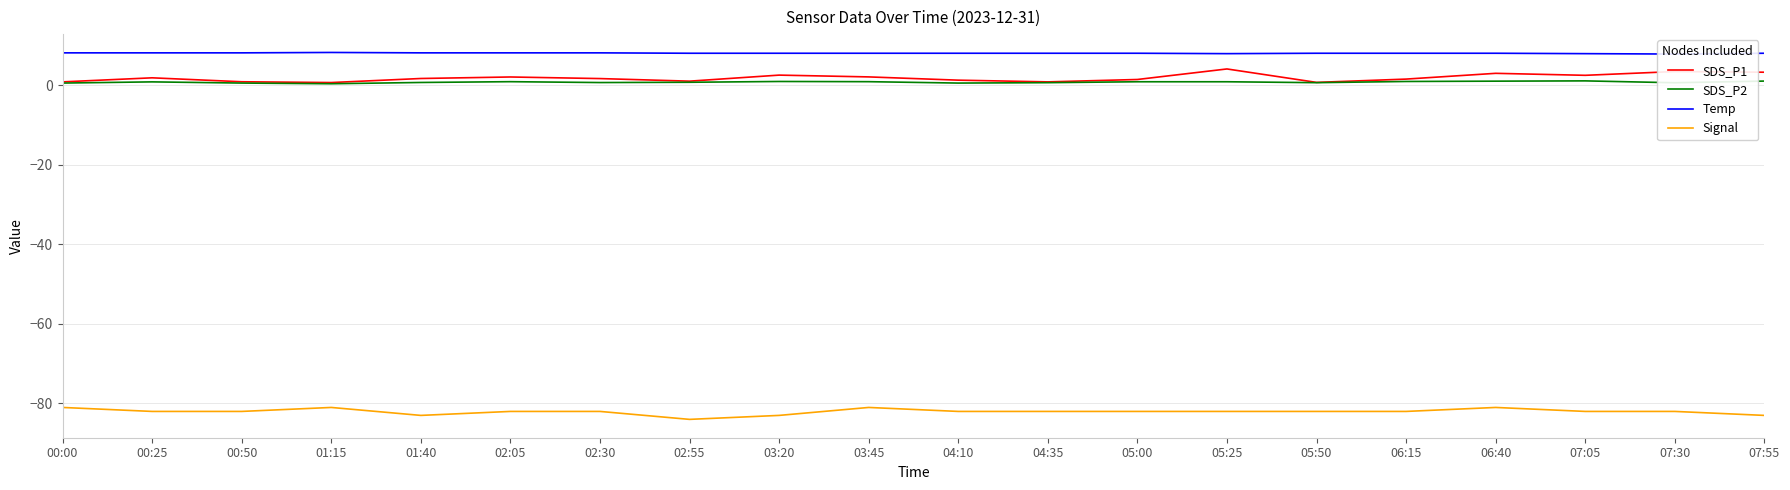

Which series has the largest total across all categories?

Temp